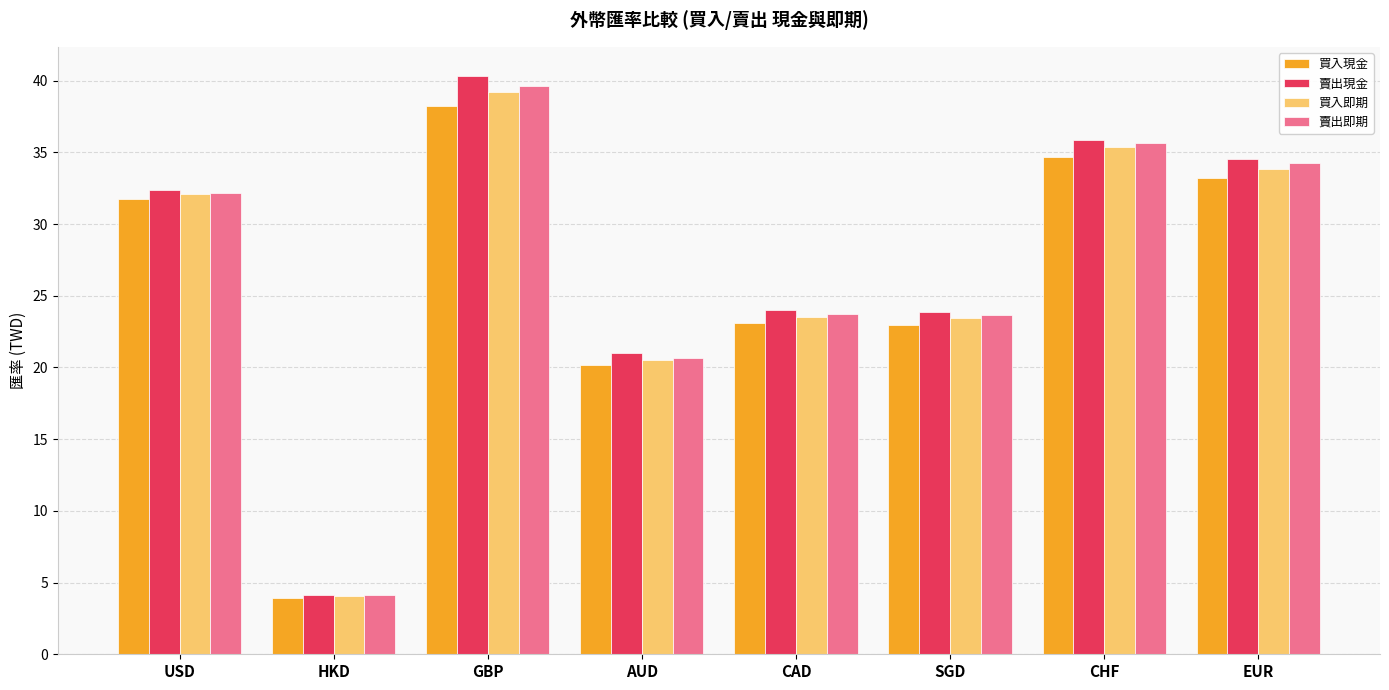

What is the sum of the 賣出即期 values at GBP and HKD?

43.8